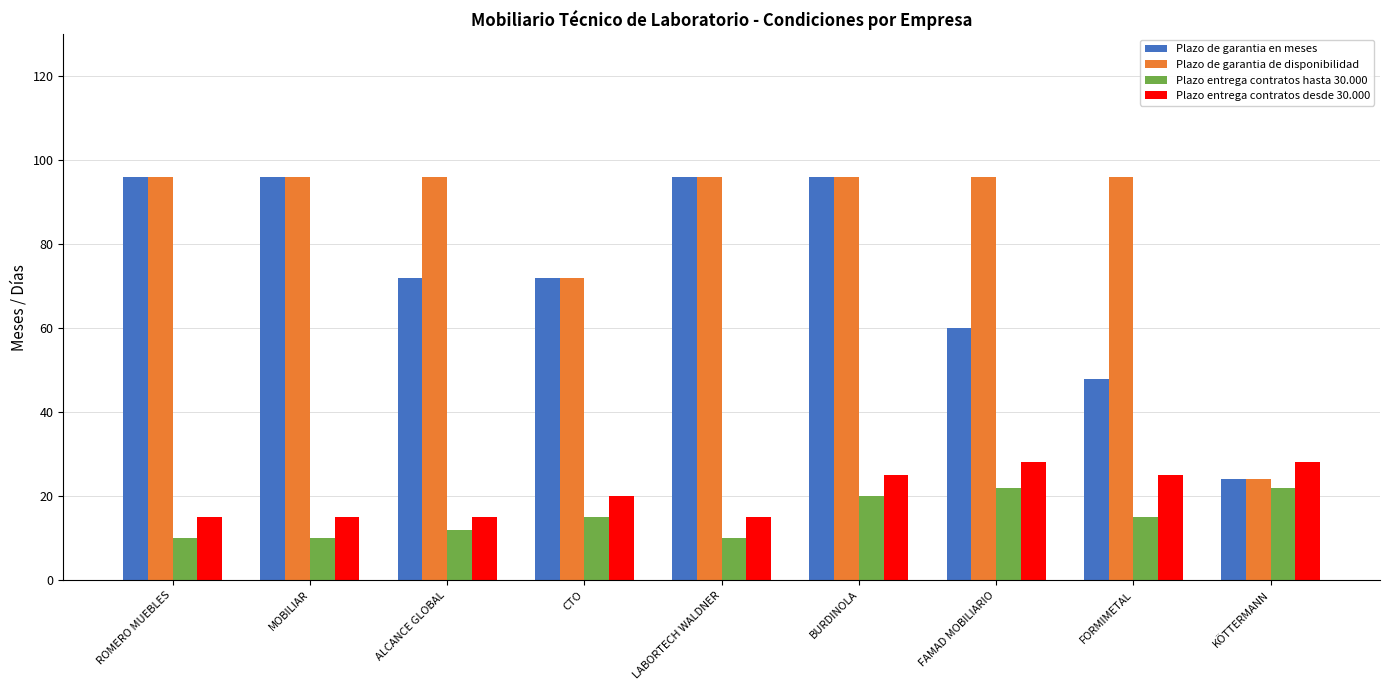

At how many categories does at least one series exceed 22?

9